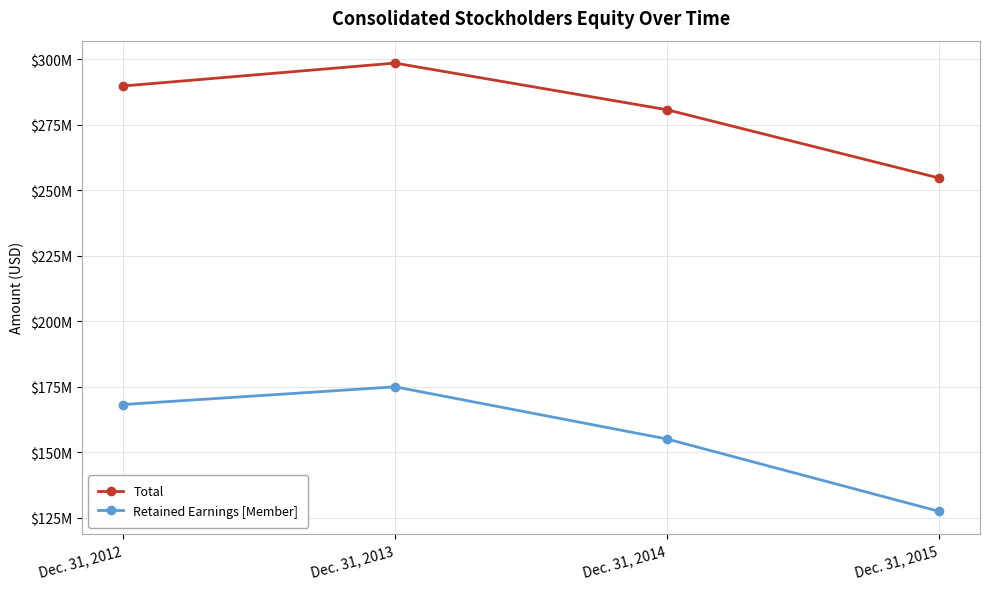

List the series in order of their peak value, highest first.

Total, Retained Earnings [Member]